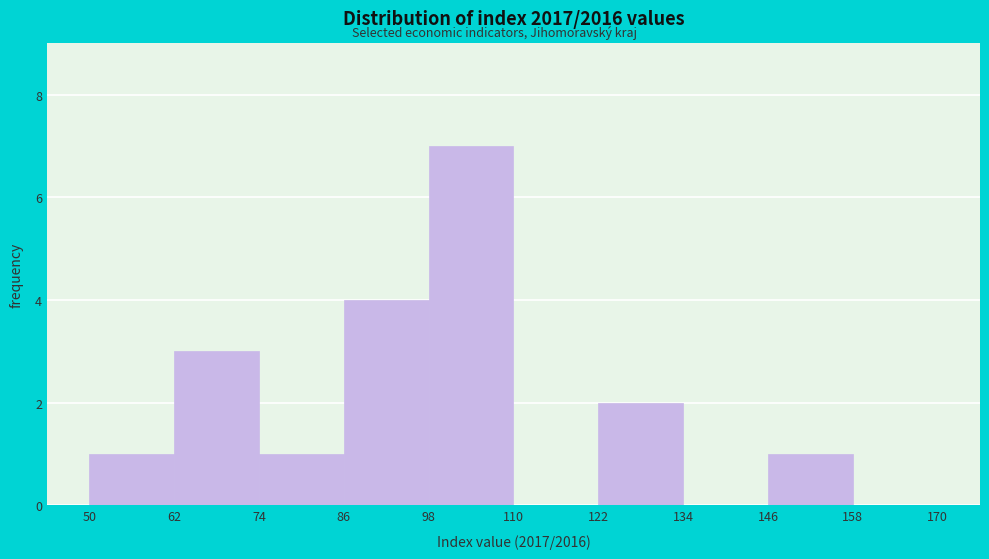

Reading left to right, transcribe this chart: for each bar, give the range it covers on the x-axis and its height. The values are not printed on the chart, so give them approximately, as read against the axis.

50 to 62: 1
62 to 74: 3
74 to 86: 1
86 to 98: 4
98 to 110: 7
110 to 122: 0
122 to 134: 2
134 to 146: 0
146 to 158: 1
158 to 170: 0